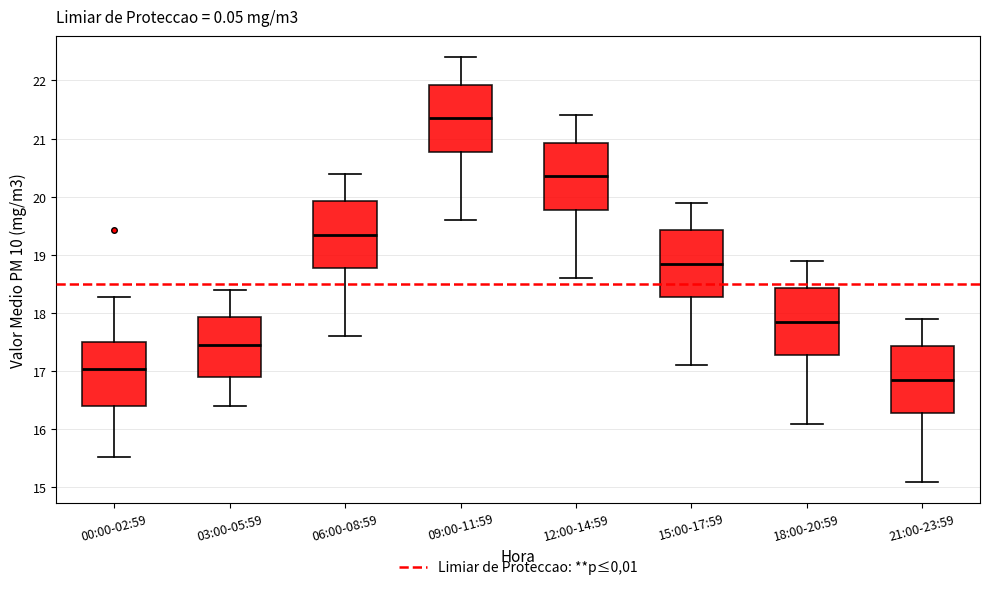

Reading left to right, transcribe this box plot: for each box, give where its median line is, the range the box spans, and where its two whiskers end, as read against the y-axis. The values are not printed on the chart, so give them approximately, as read against the axis.

00:00-02:59: median 17.0, box 16.4 to 17.5, whiskers 15.5 to 18.3
03:00-05:59: median 17.5, box 16.9 to 17.9, whiskers 16.4 to 18.4
06:00-08:59: median 19.4, box 18.8 to 19.9, whiskers 17.6 to 20.4
09:00-11:59: median 21.4, box 20.8 to 21.9, whiskers 19.6 to 22.4
12:00-14:59: median 20.4, box 19.8 to 20.9, whiskers 18.6 to 21.4
15:00-17:59: median 18.9, box 18.3 to 19.4, whiskers 17.1 to 19.9
18:00-20:59: median 17.9, box 17.3 to 18.4, whiskers 16.1 to 18.9
21:00-23:59: median 16.9, box 16.3 to 17.4, whiskers 15.1 to 17.9